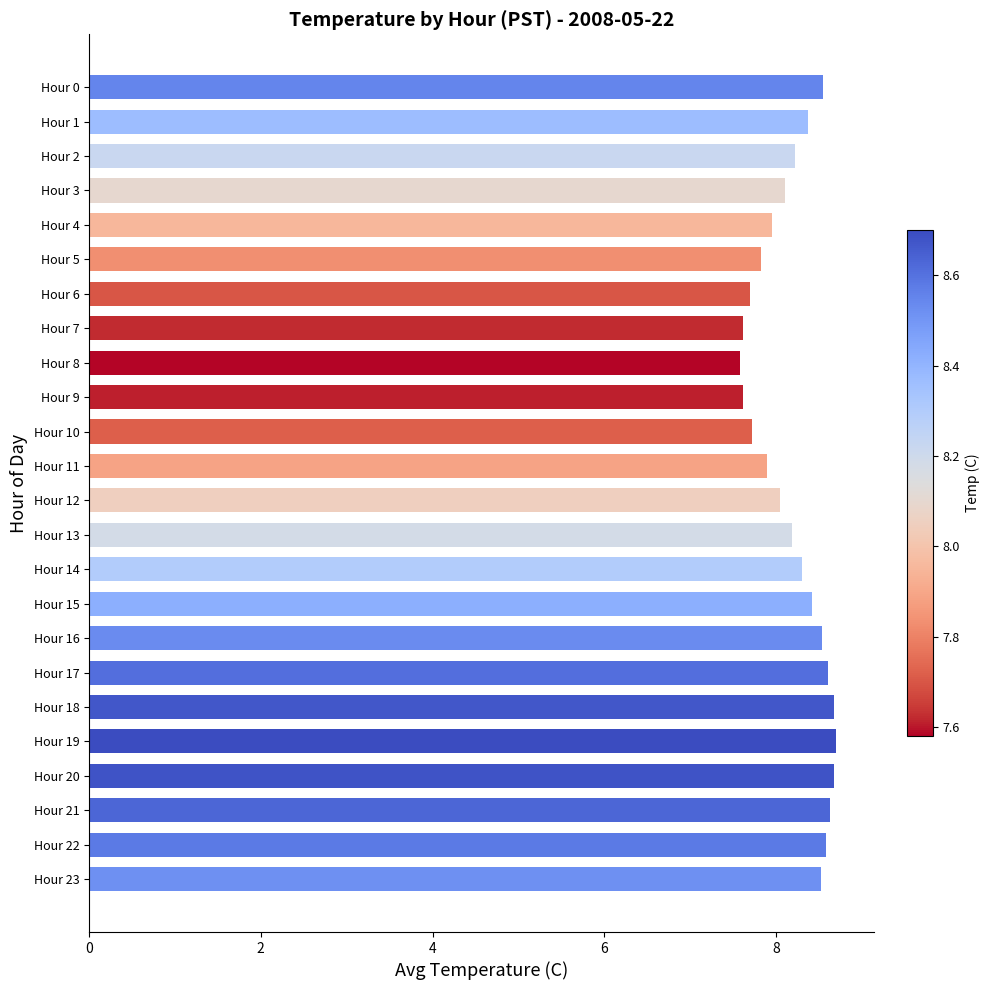

What is the value of the 13th bar from the top?

8.1